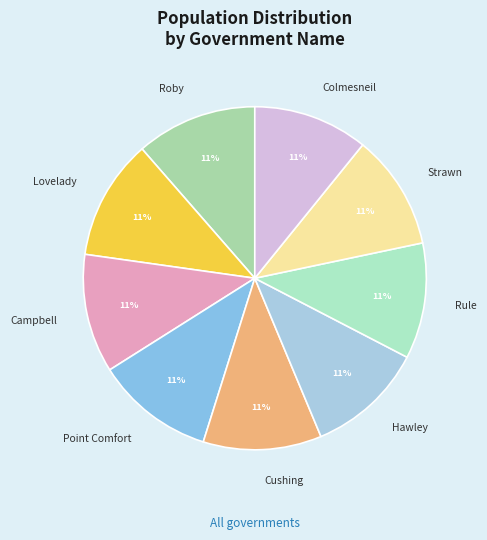

What percentage is the Strawn slice, to the nearest percent?

11%